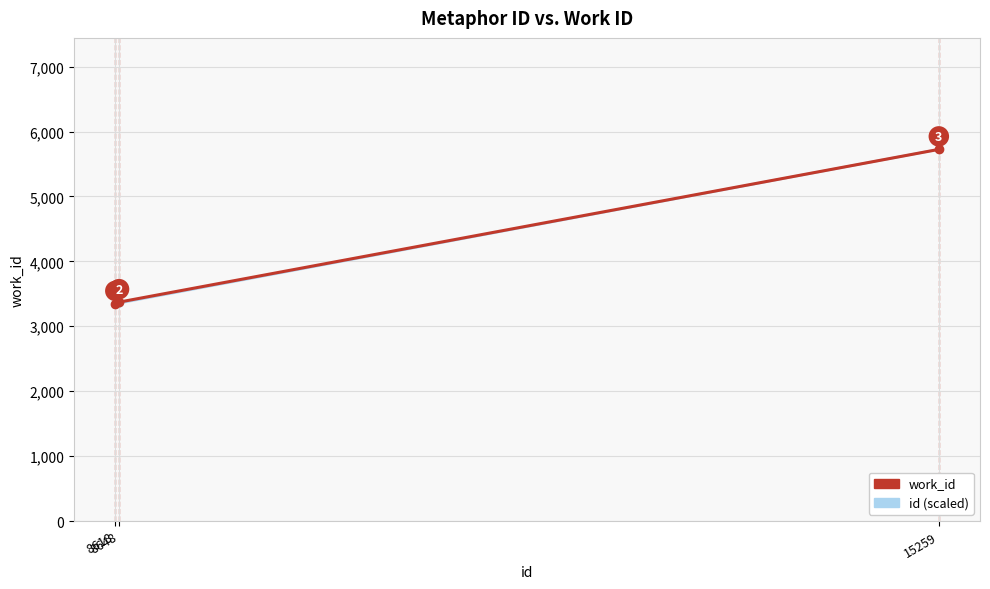

Which series has the largest total across all categories?

work_id